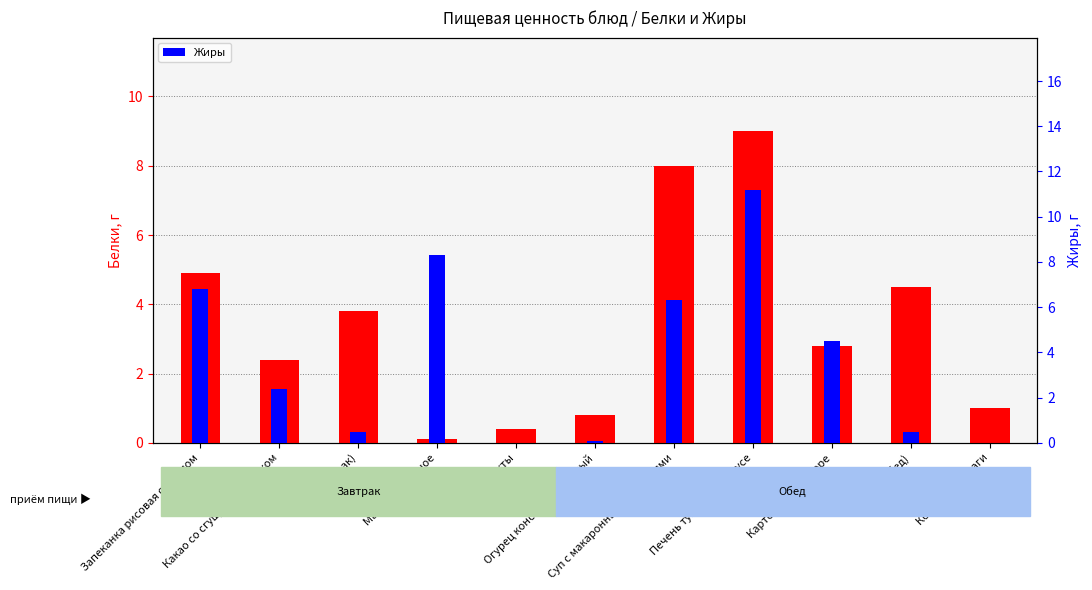

Between Масло сливочное and Суп с макаронными изделиями, which is larger?

Суп с макаронными изделиями